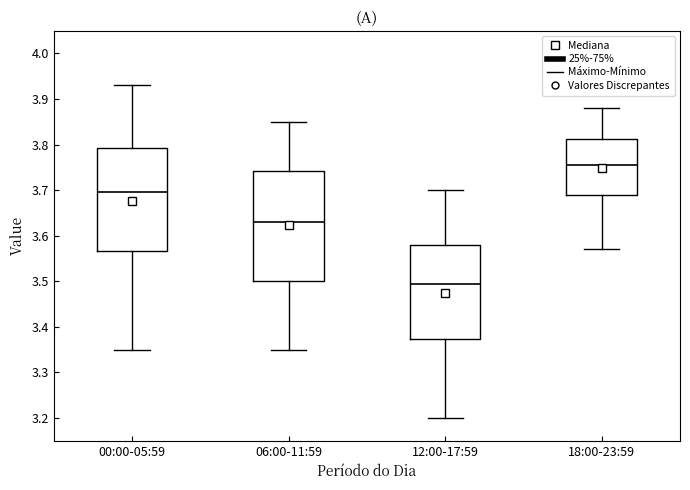

Comparing the boxes themselves (not the whiskers), which one is the tallest?

06:00-11:59